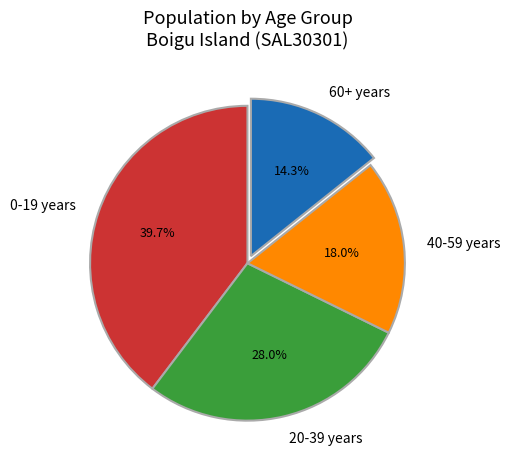

To the nearest percent, what is the difference between the largest and smallest slice percentages?

25%